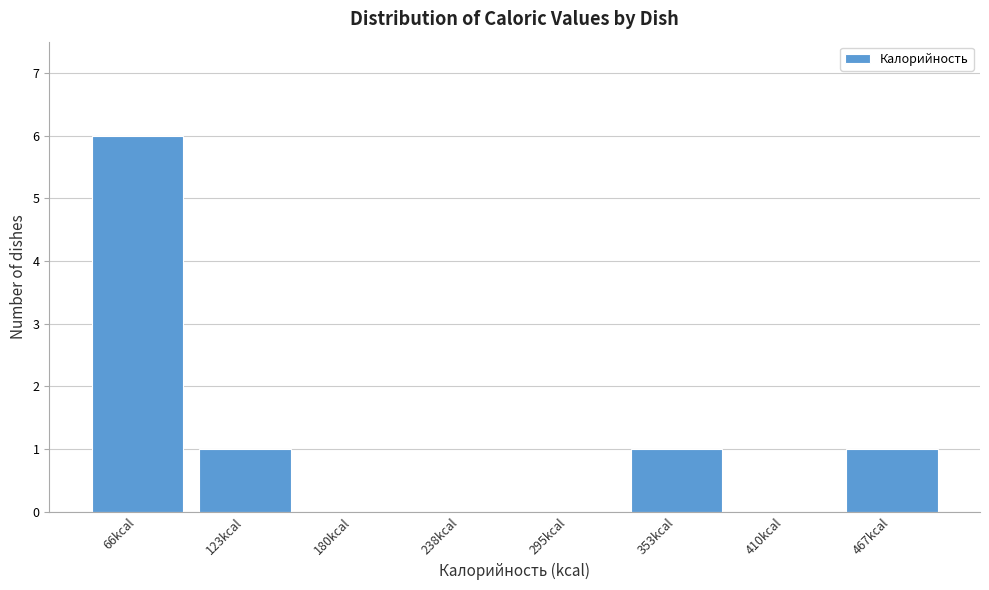

Reading left to right, transcribe all the data shown in this chart.

66kcal=6	123kcal=1	180kcal=0	238kcal=0	295kcal=0	353kcal=1	410kcal=0	467kcal=1